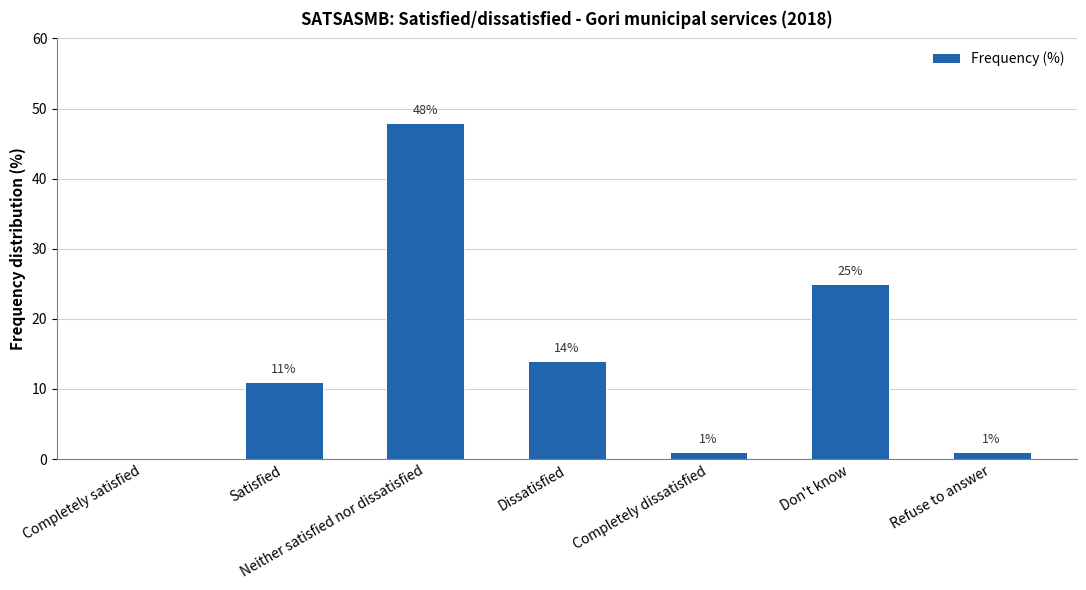

Reading left to right, extract all data points from this chart.

0	11	48	14	1	25	1